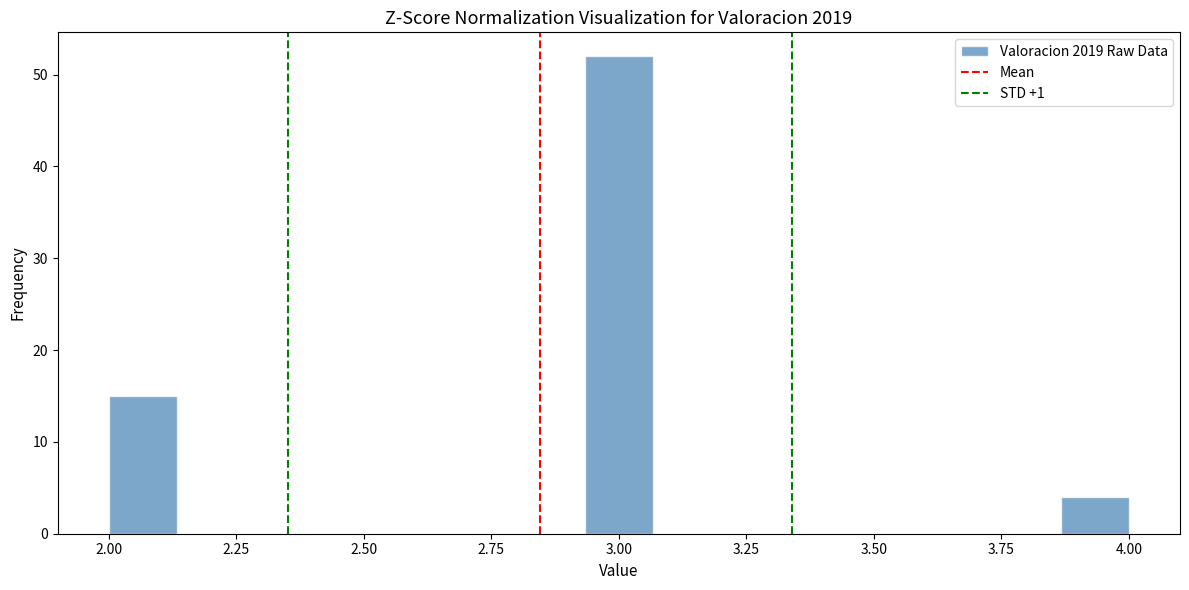

Read against the x-axis, roughly where is the centre of the tallest bar?

3.00